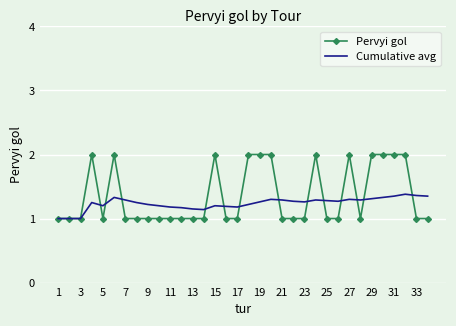

What is the smallest value displayed?

1.0